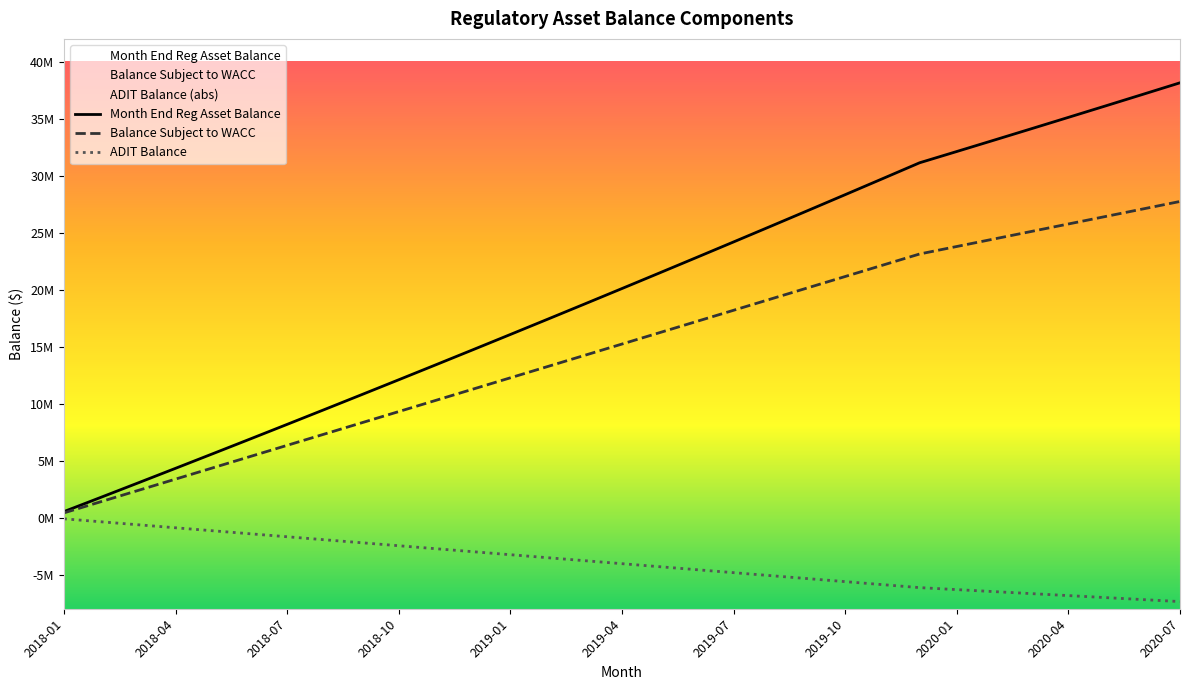

What is the difference between the second highest and second lowest values in the Balance Subject to WACC series?

25675000.0